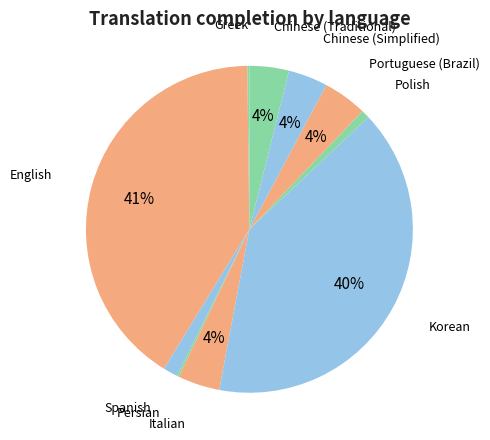

Is there any slice that represents more than half of the pie?

No